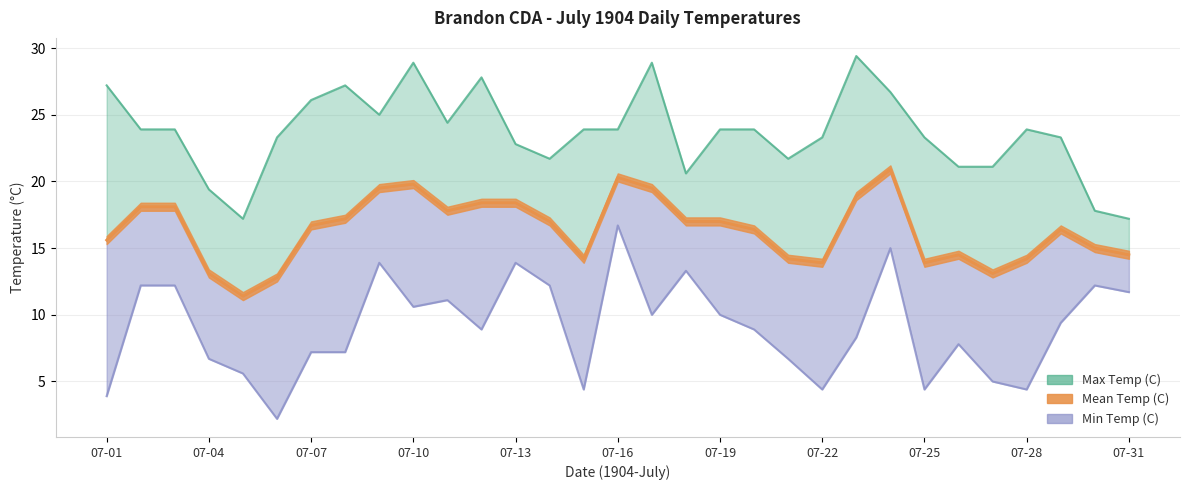

What is the value of the Mean Temp (C) point at the 6th from the left?

12.8